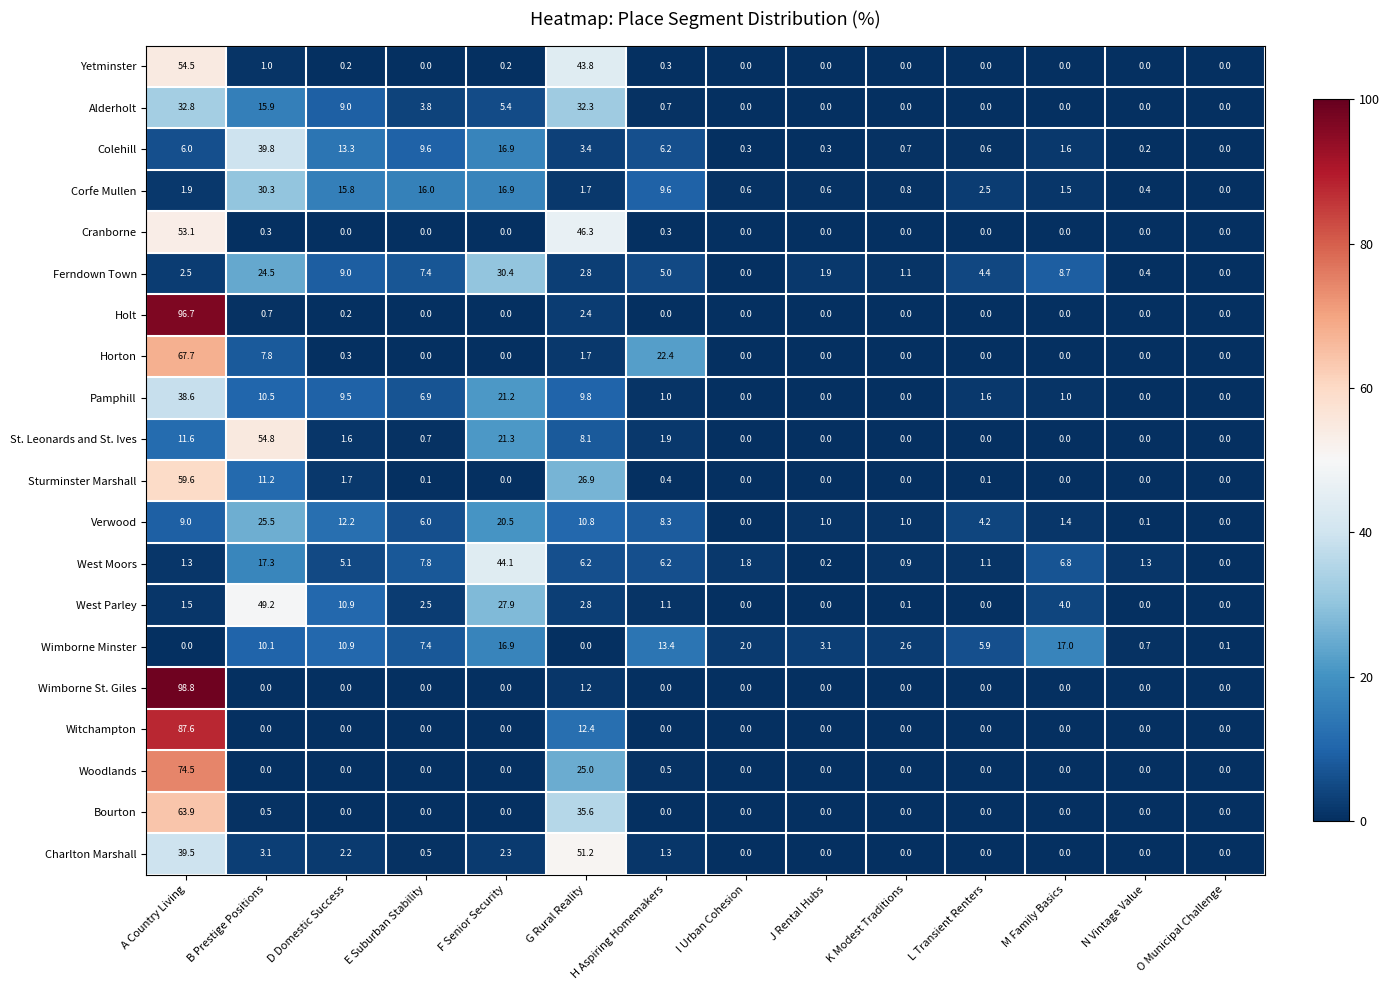

Which category has the highest value across all series?

A Country Living